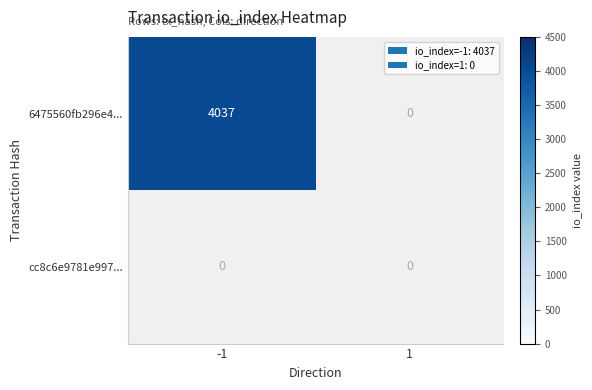

What is the highest value of the 6475560fb296e45f3616ee3635aebce157dc84d series?

4037